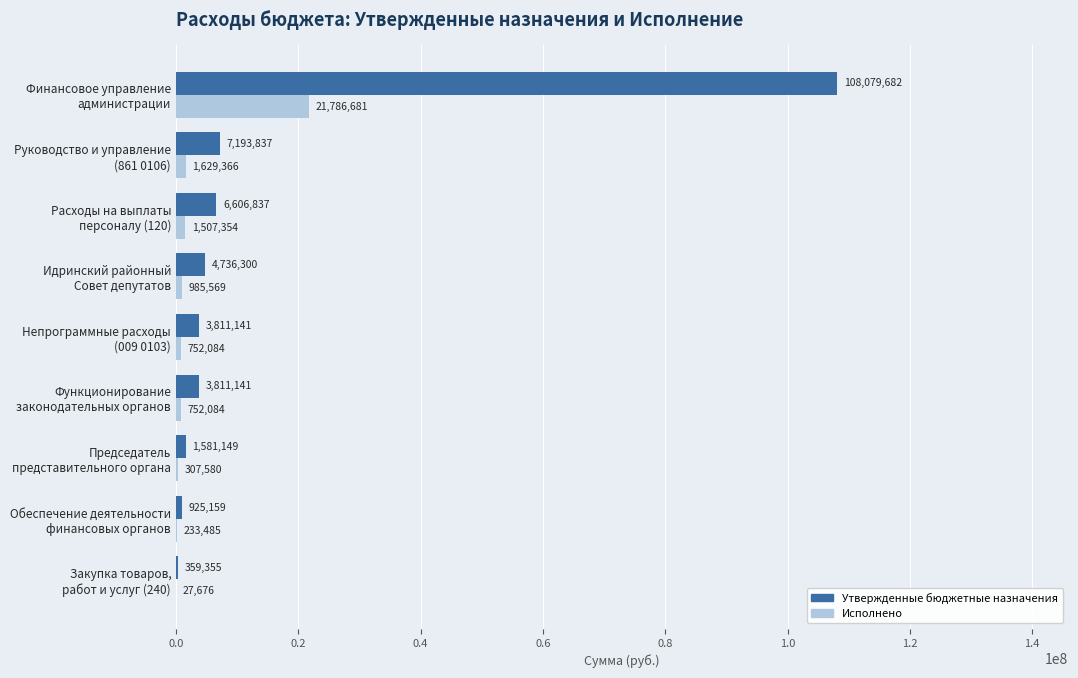

Which series has the largest range (max minus min)?

Утвержденные бюджетные назначения